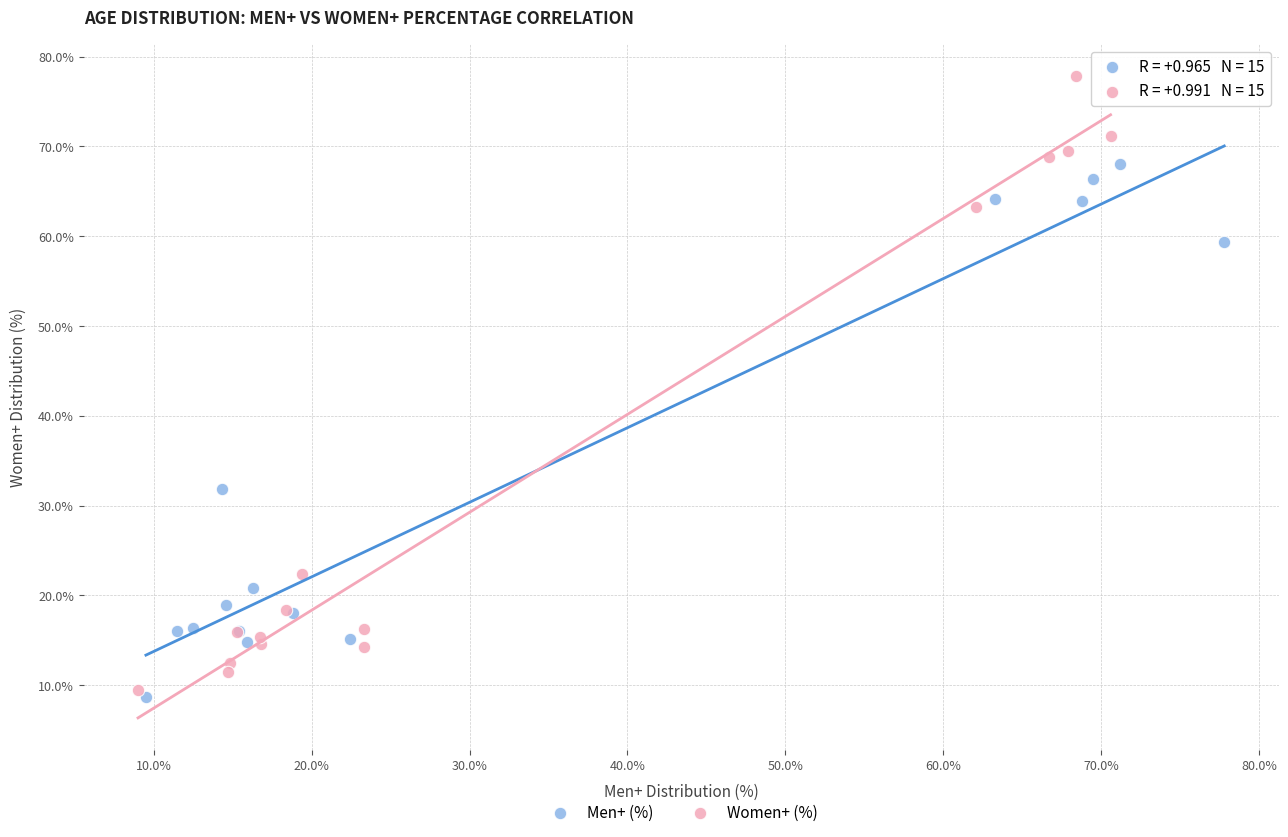

What are all the series names shown in the legend?

Men+ (%), Women+ (%)